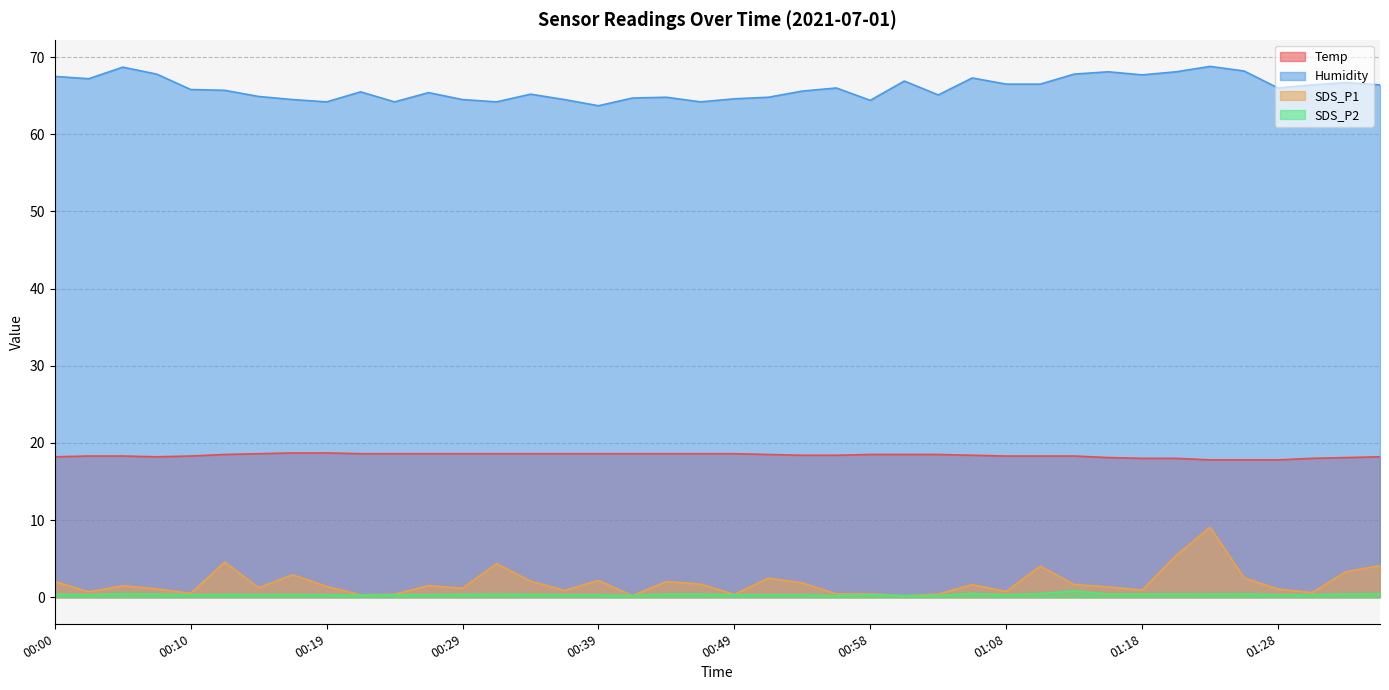

Is the value of SDS_P1 at 01:20 greater than the value of SDS_P2 at 00:05?

Yes